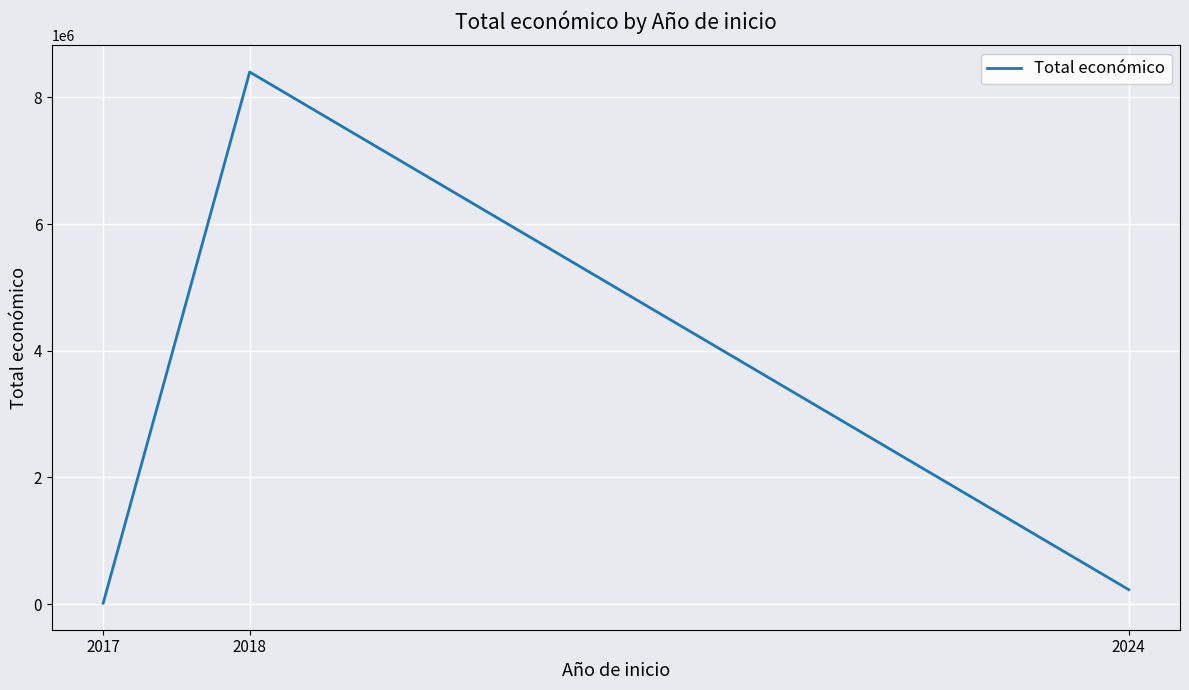

What is the greatest value displayed?

8399841